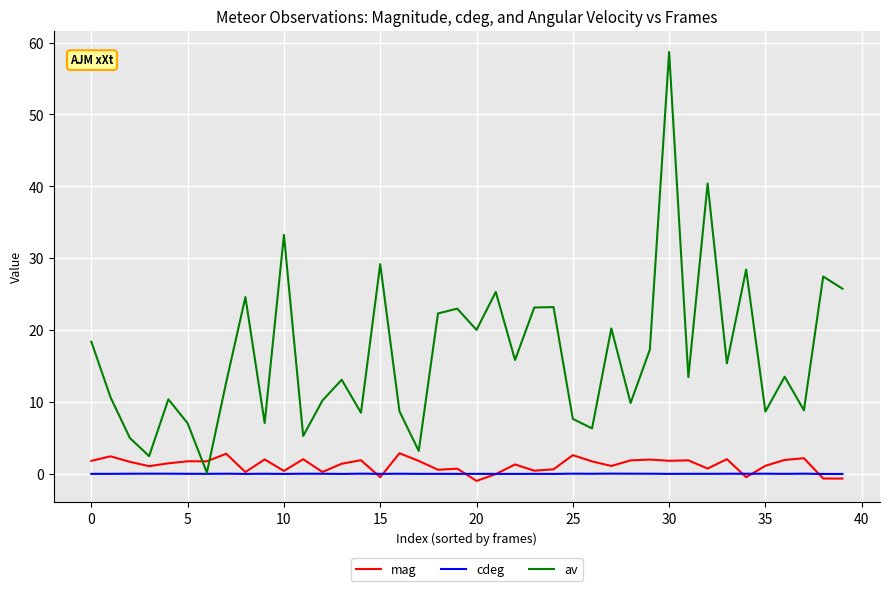

Rank the series by their maximum value, from lowest to highest.

cdeg, mag, av